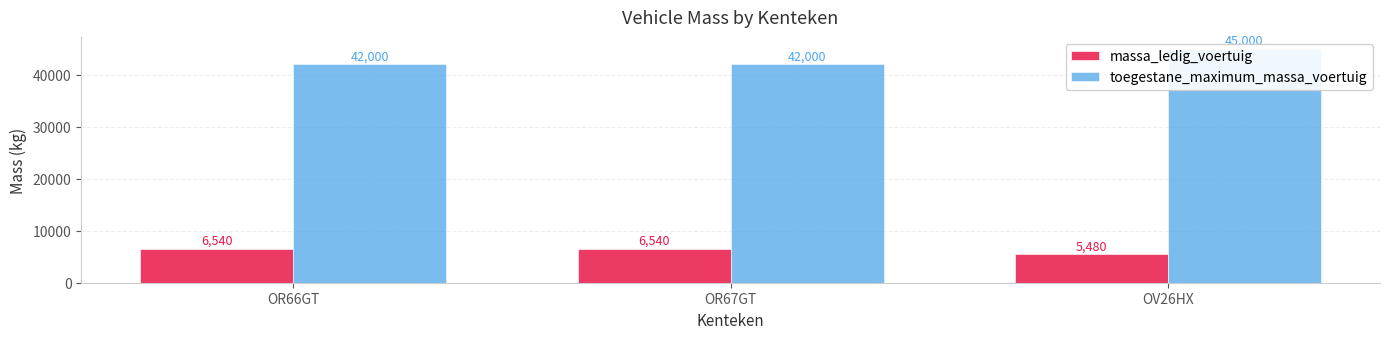

What is the sum of the massa_ledig_voertuig values at OR67GT and OR66GT?

13080